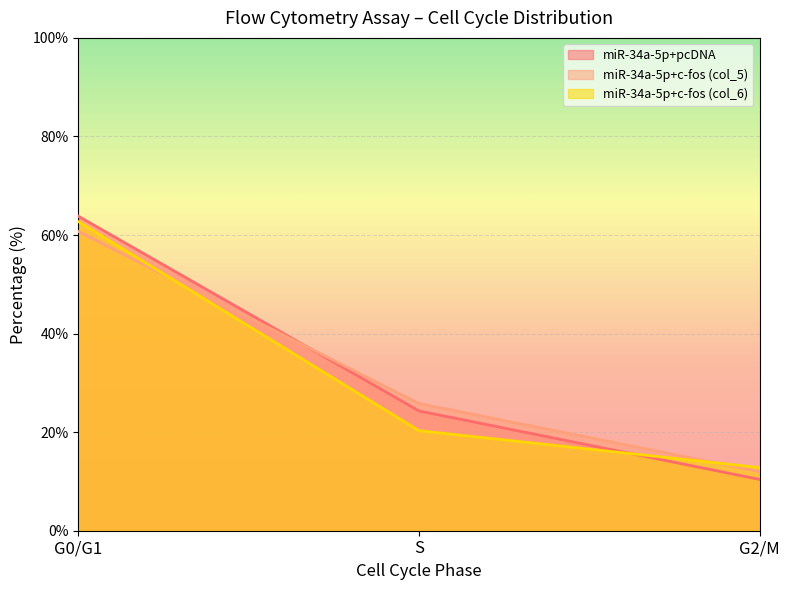

What is the difference between the highest and lowest values at S?

5.5